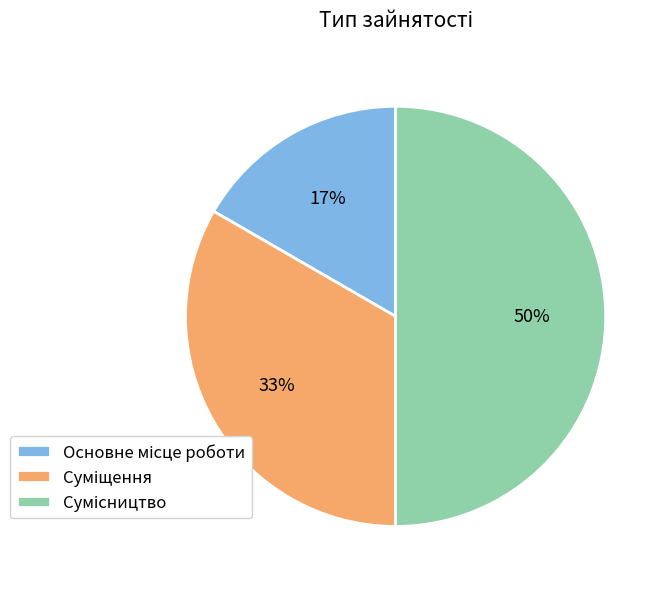

To the nearest percent, what is the difference between the largest and smallest slice percentages?

33%